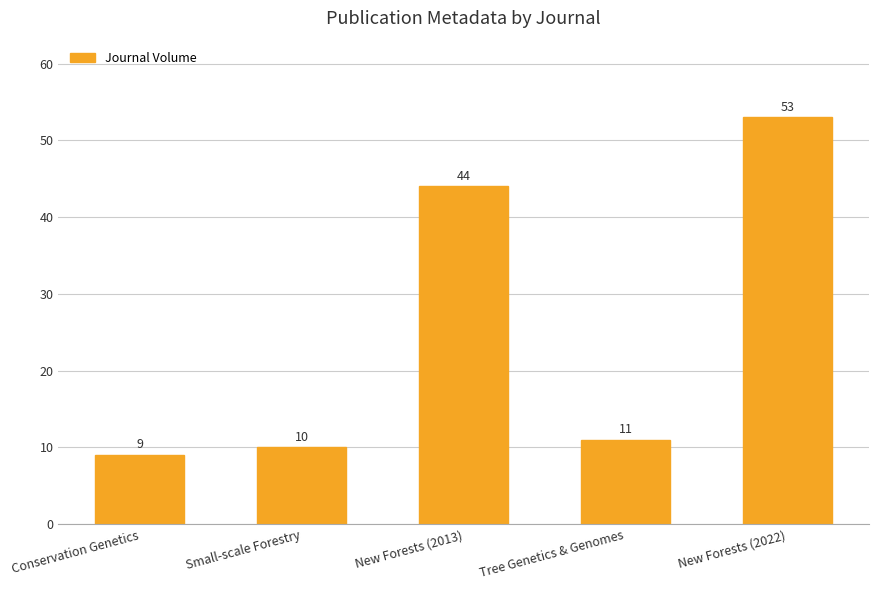

Approximately how many times larger is the value at Conservation Genetics compared to New Forests (2013)?

0.2